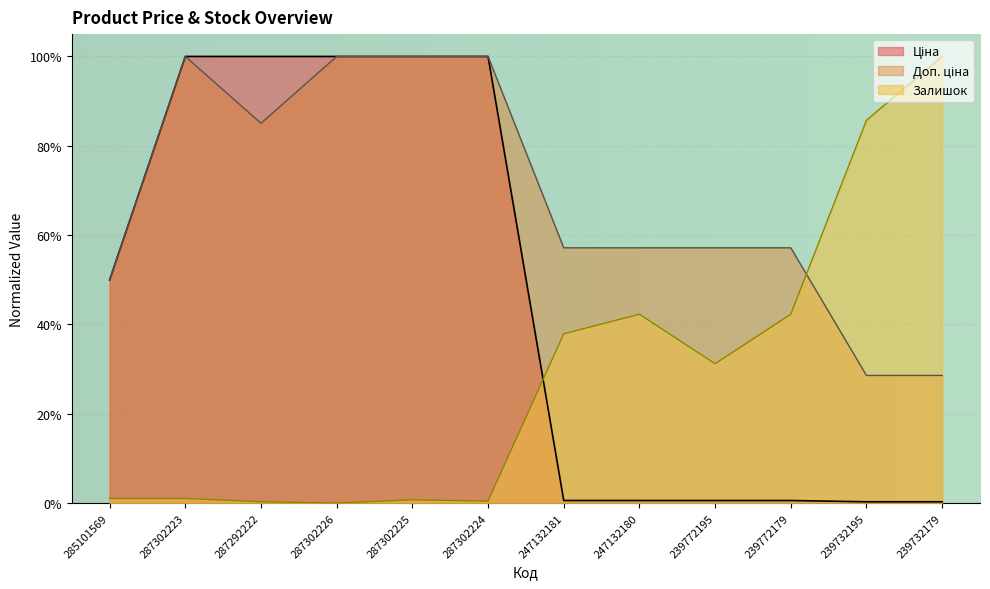

The value of Залишок at 239732195 is 0.3. True or false?

False